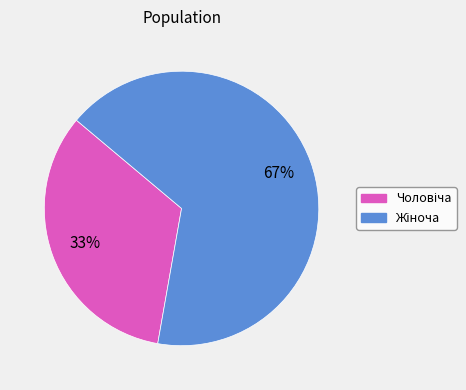

Does any single category account for the majority?

Yes